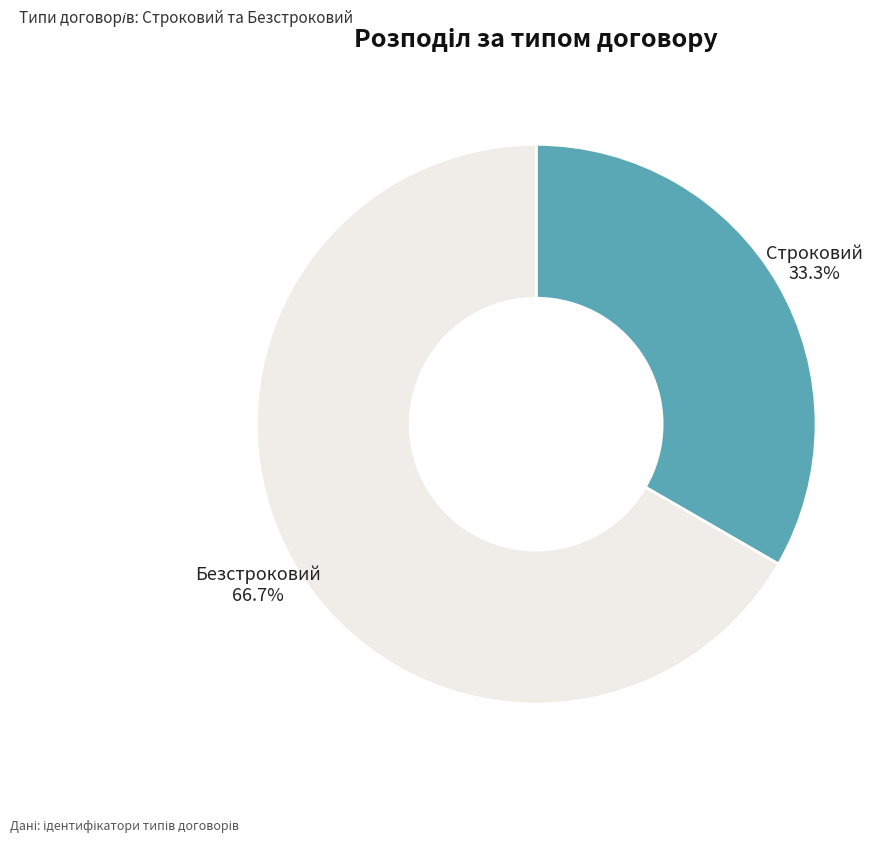

The Строковий slice represents 33% of the pie. True or false?

True